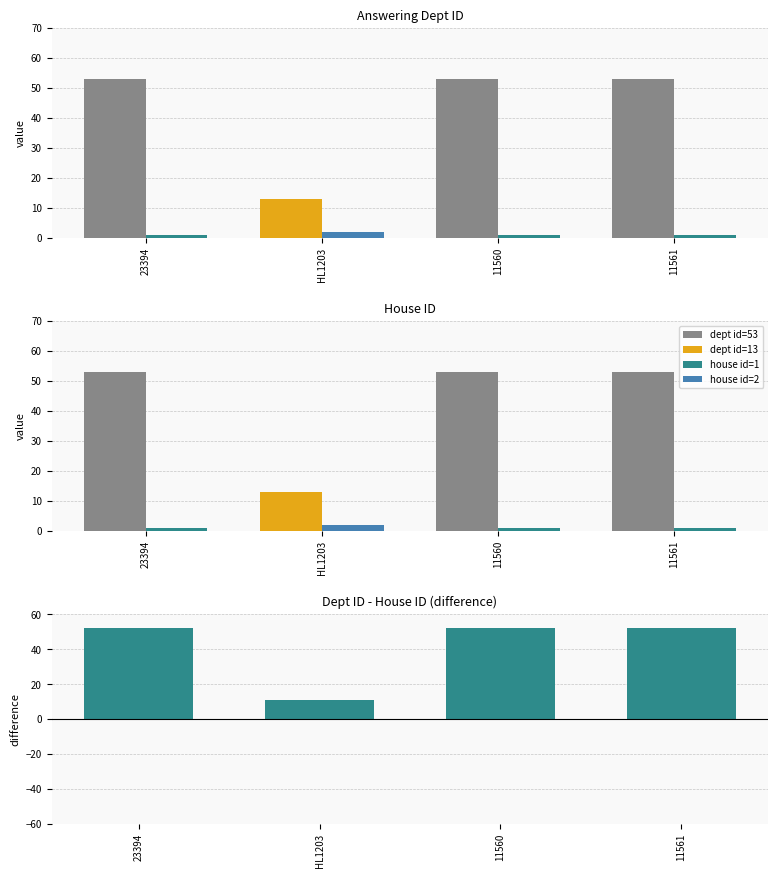

At how many categories does at least one series exceed 40?

3